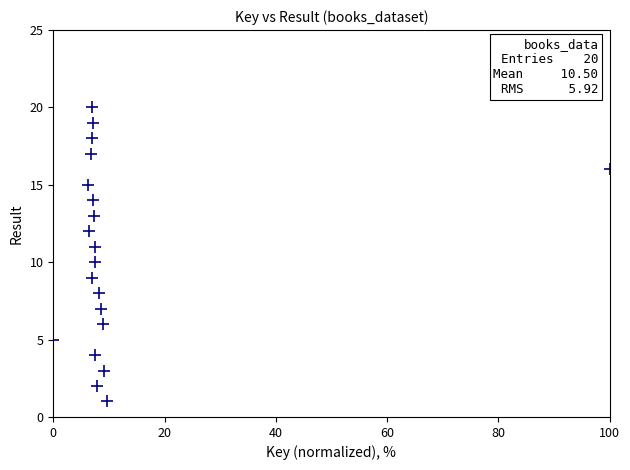

What is the range of Y values (max minus min)?

19